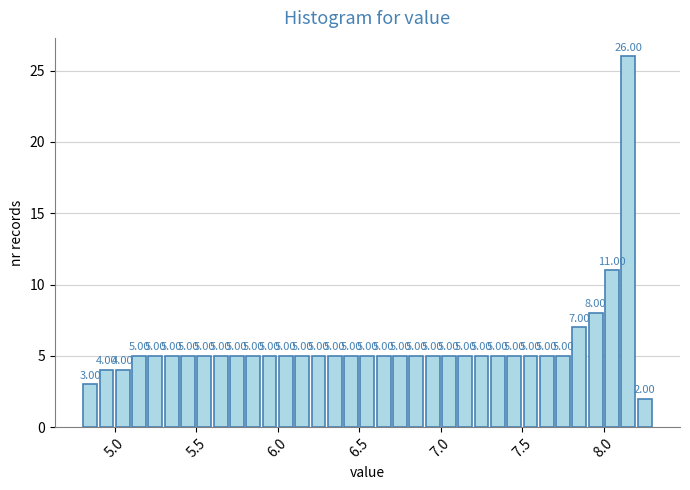

Read against the x-axis, roughly where is the centre of the tallest bar?

8.15